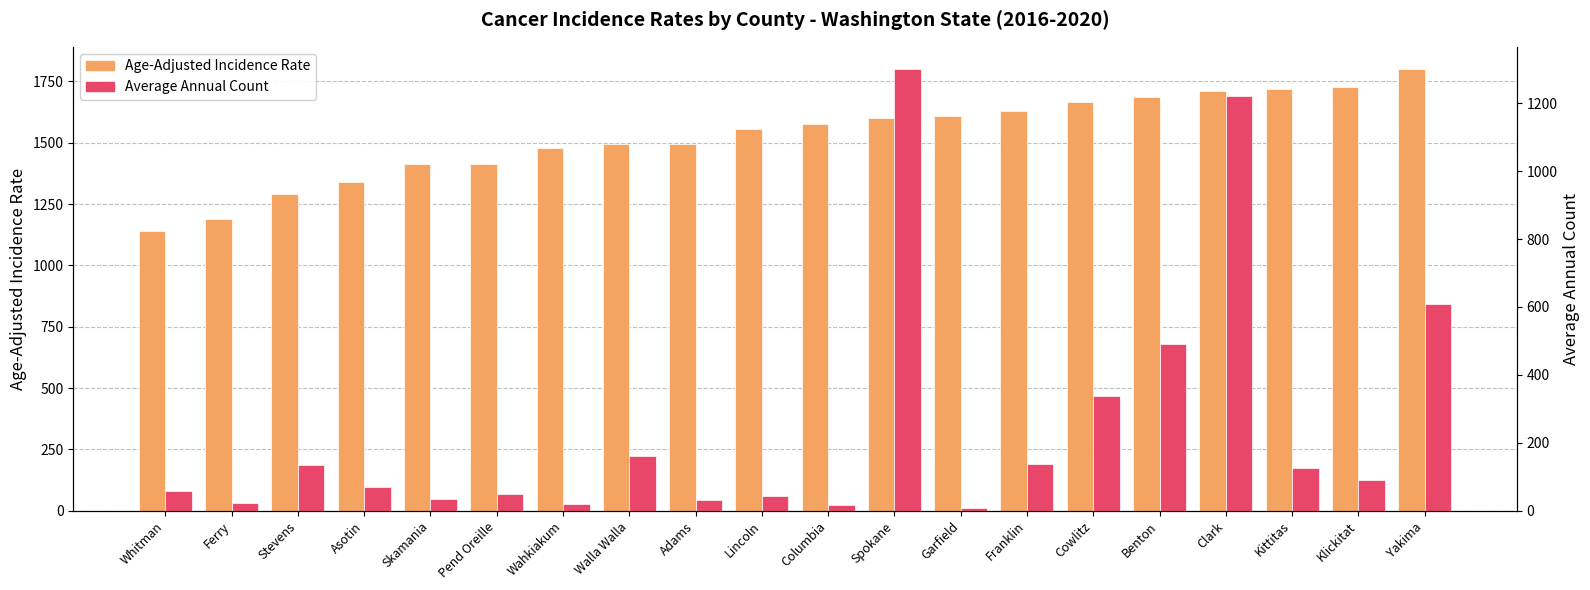

Which has a higher value, Klickitat or Ferry?

Klickitat